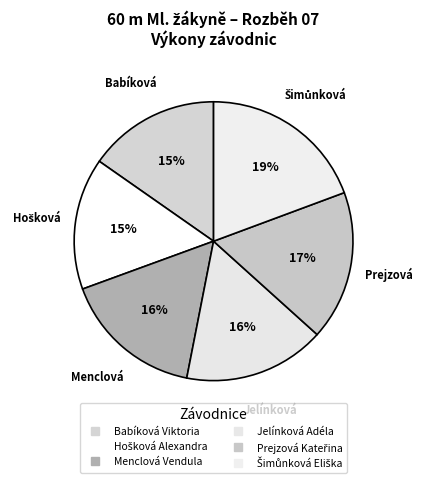

How many segments does this pie chart have?

6